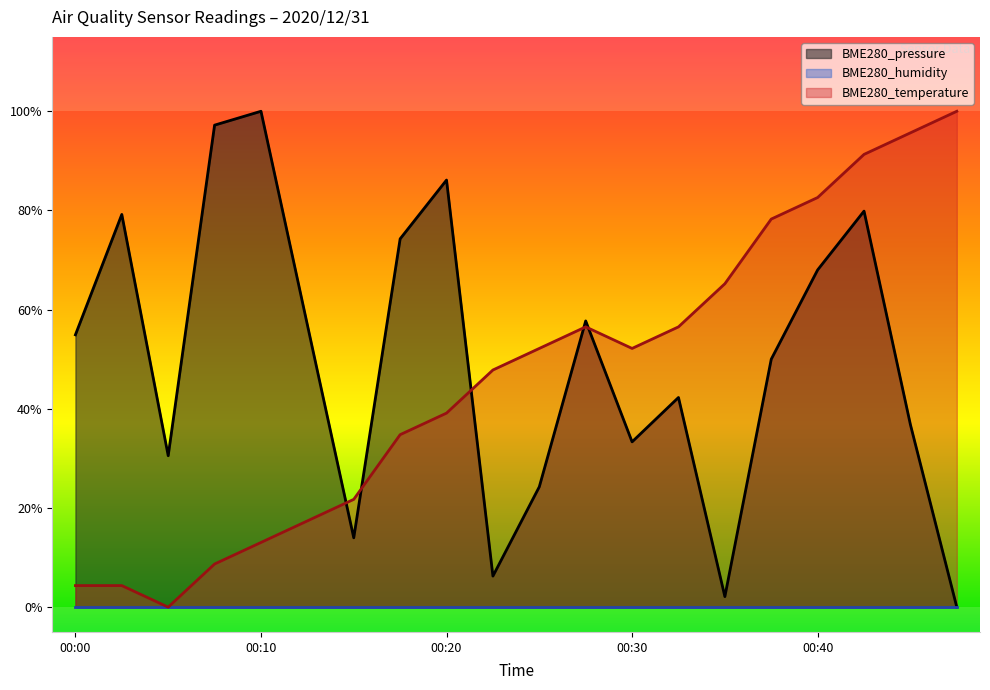

The value of BME280_pressure at 00:13 is 0.3. True or false?

False